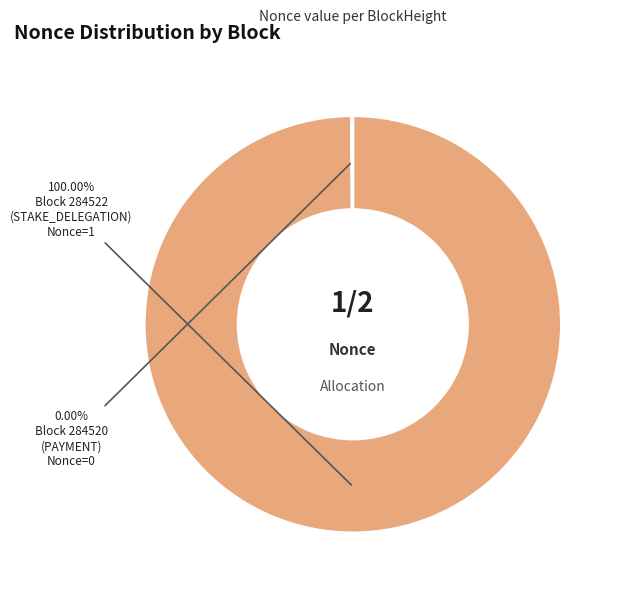

The 284522 slice represents 100% of the pie. True or false?

True